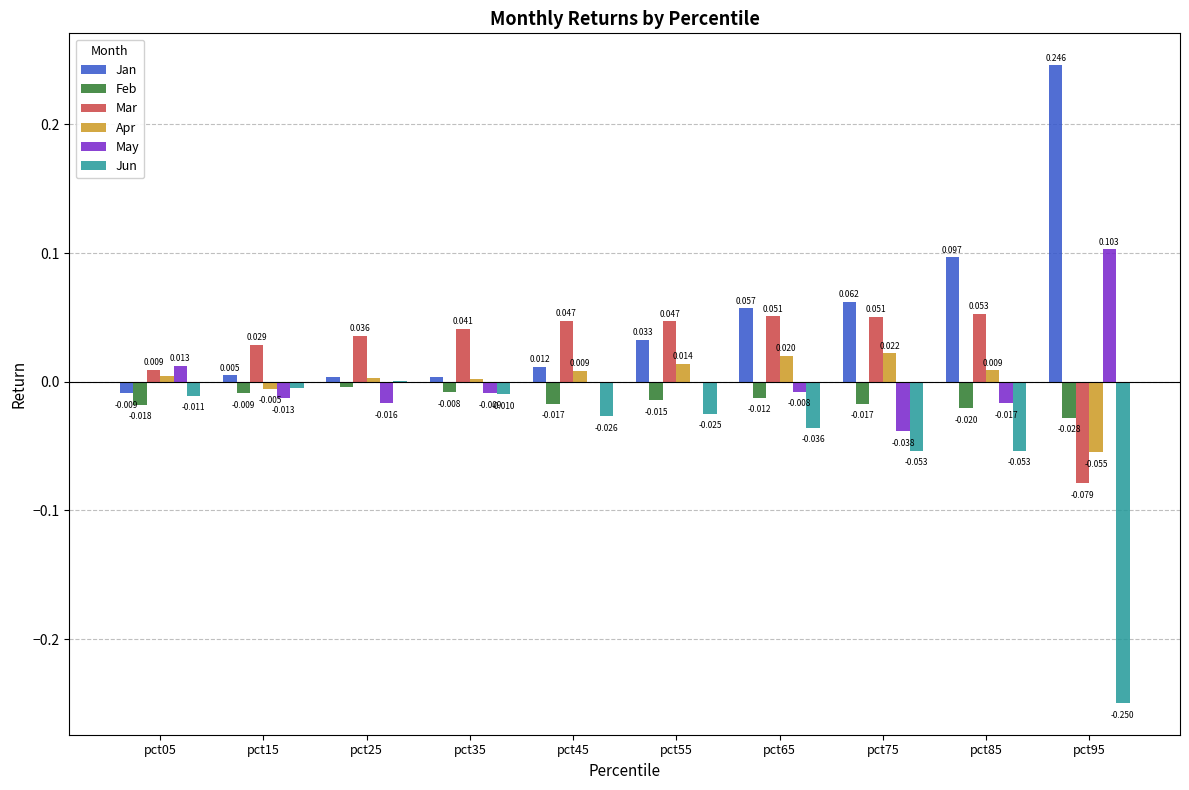

Which category has the highest value in the Jun series?

pct25